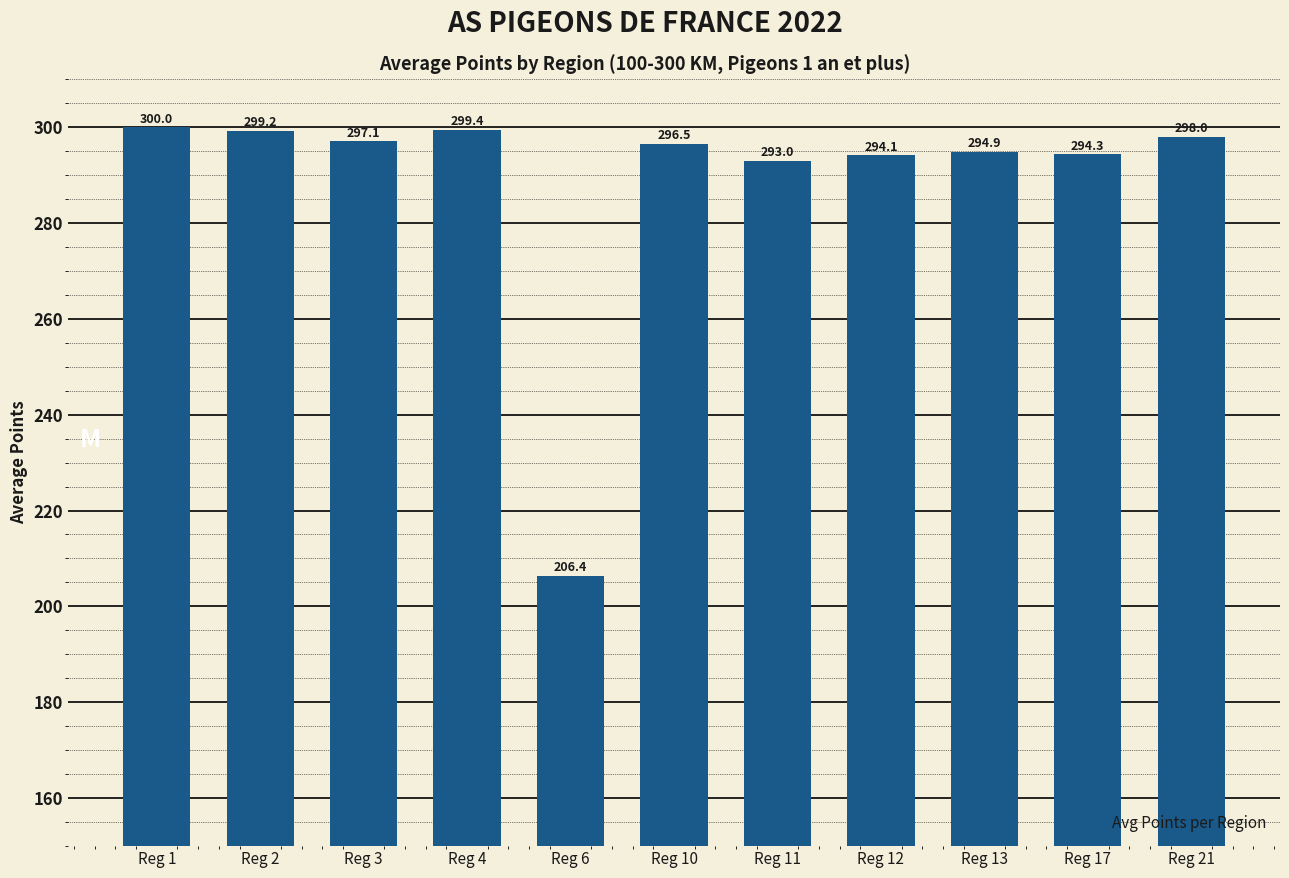

What is the difference between the maximum and minimum values?

93.6